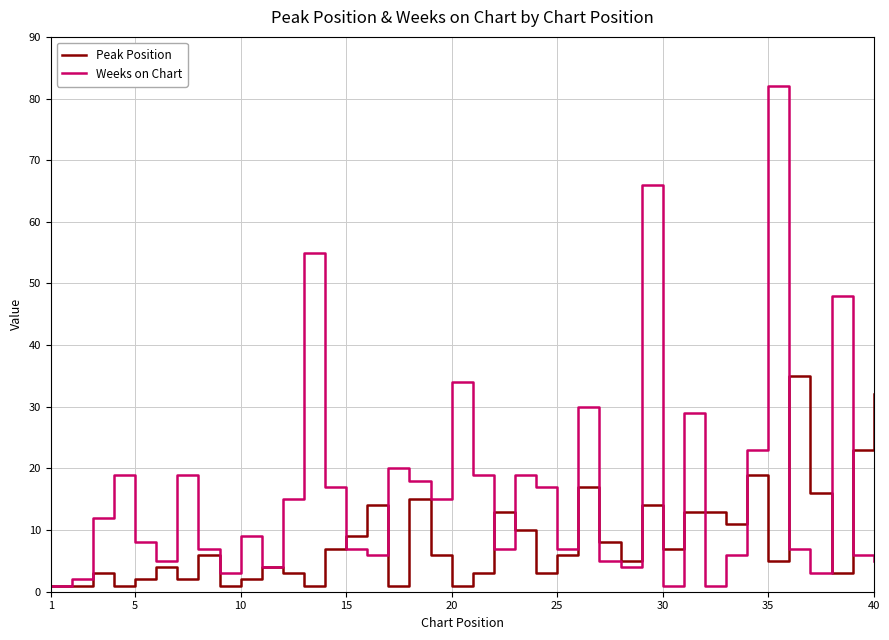

Which series has the largest range (max minus min)?

Weeks on Chart